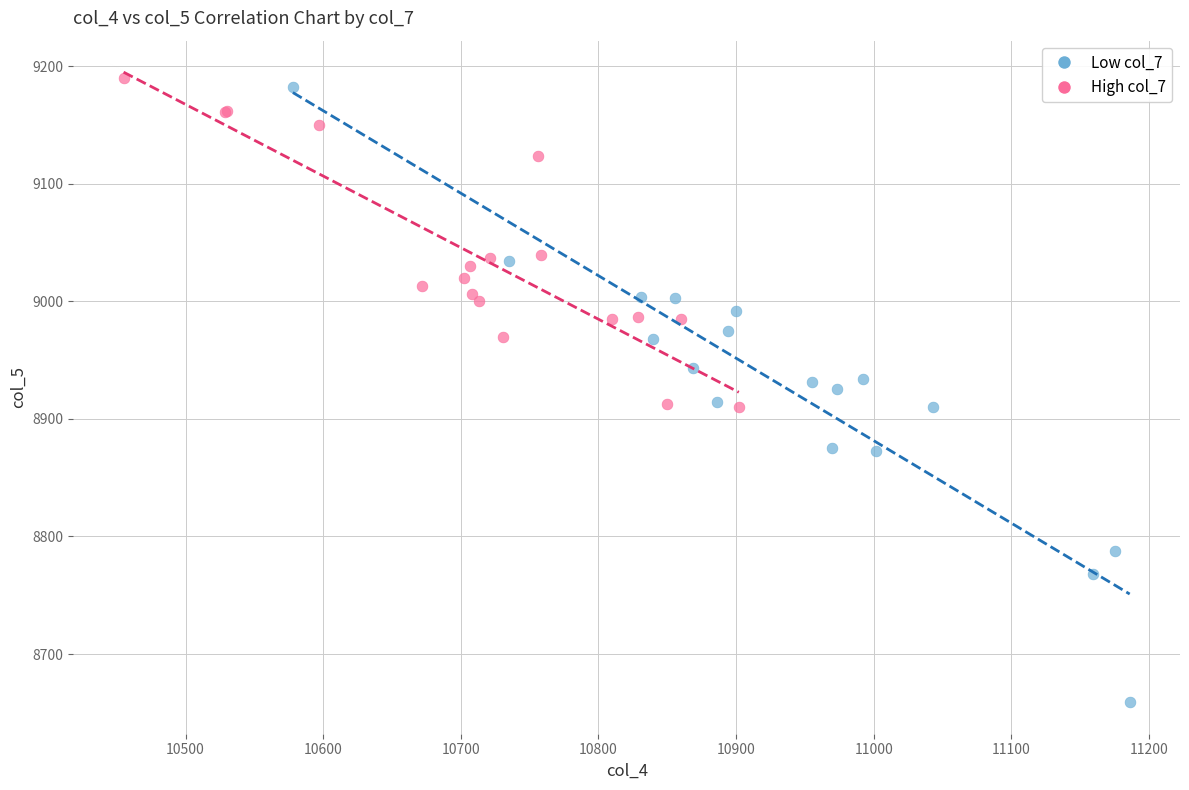

Which series has the widest spread of Y values?

Low col_7